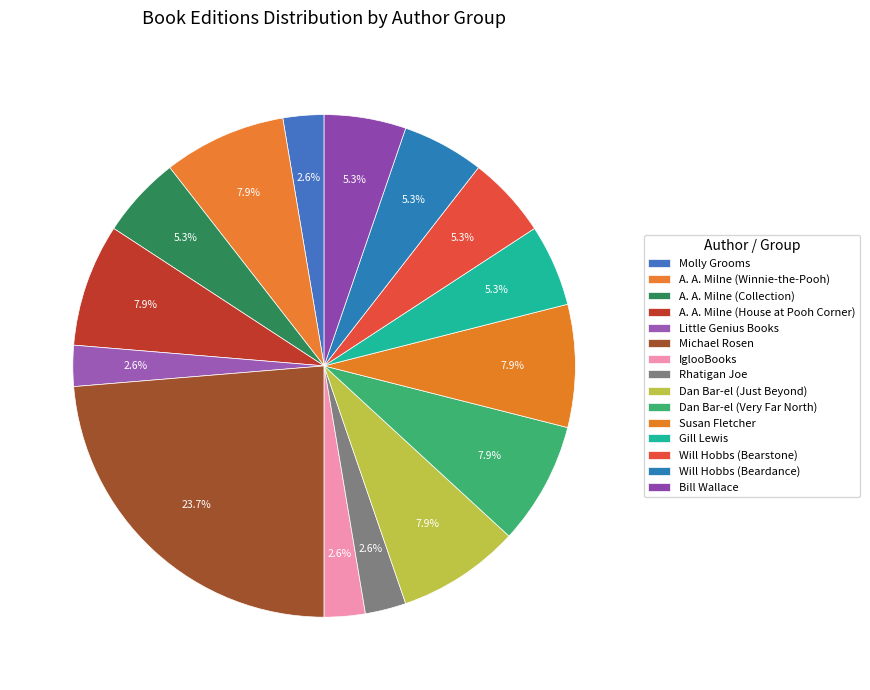

How many slices are in this pie chart?

15